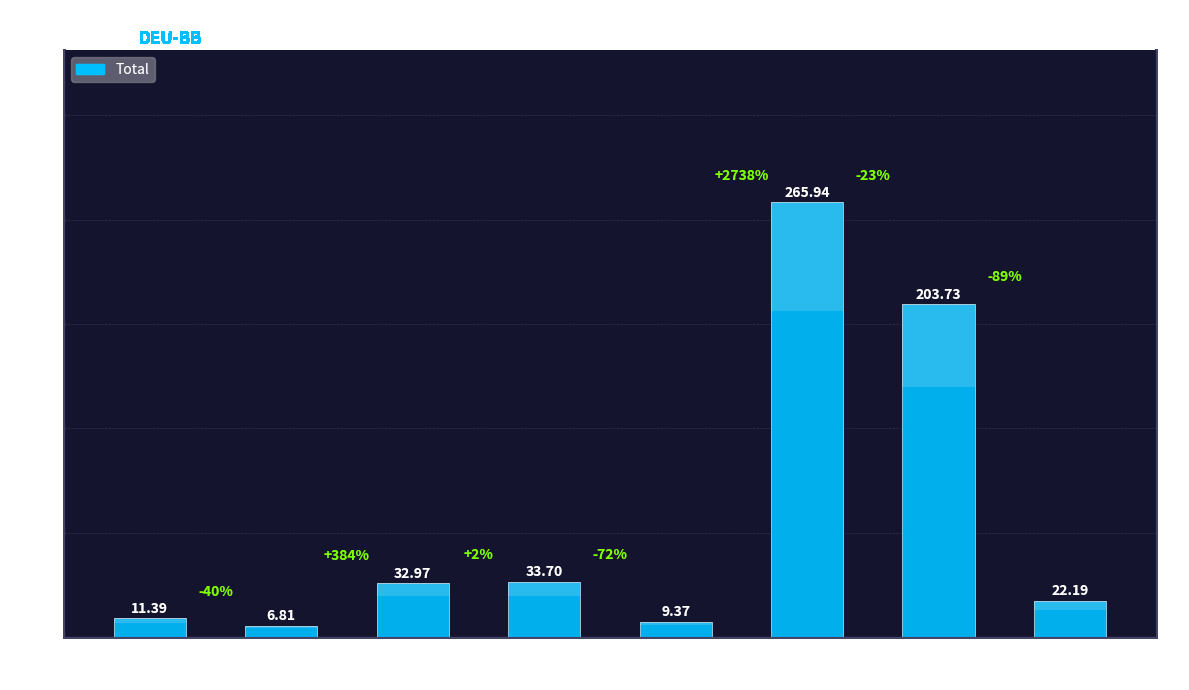

Count the number of data series in this chart.

1